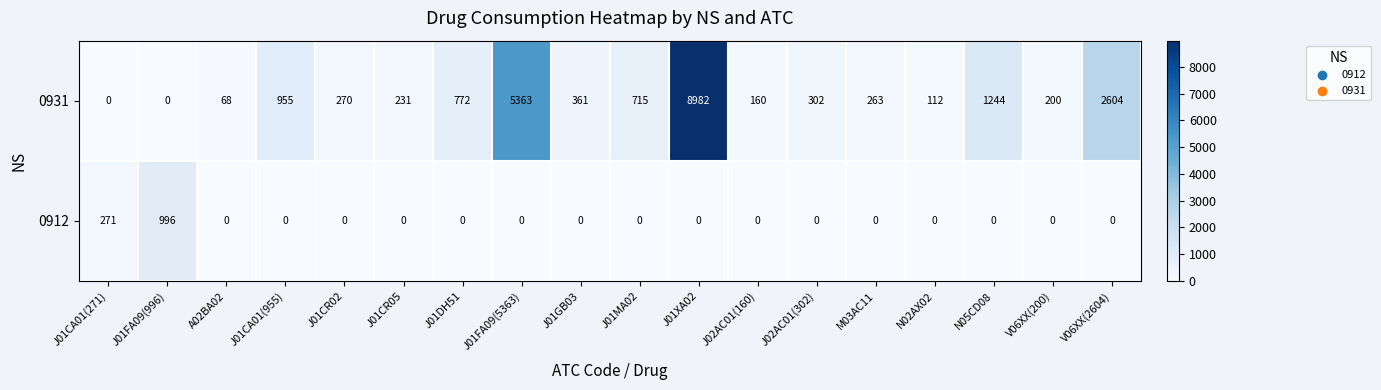

List the series in order of their peak value, highest first.

0931, 0912